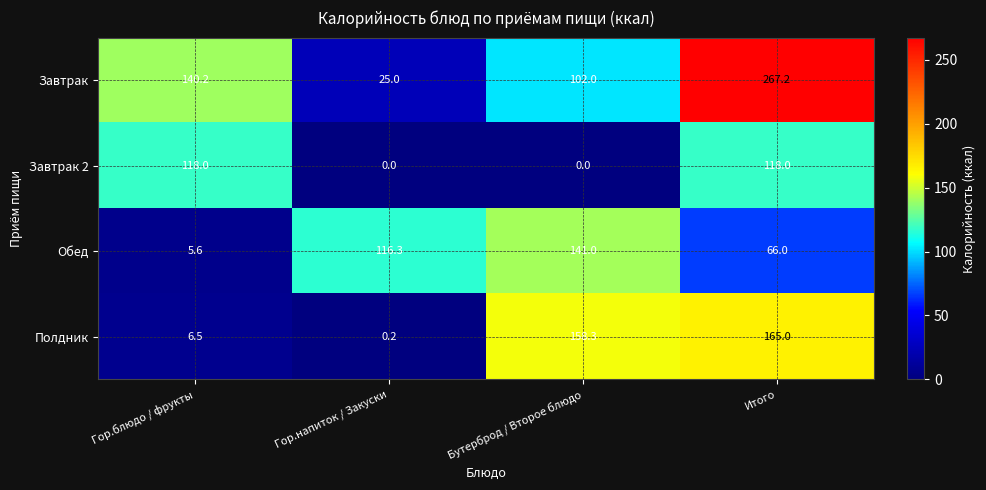

Read the Полдник value at Итого.

165.0